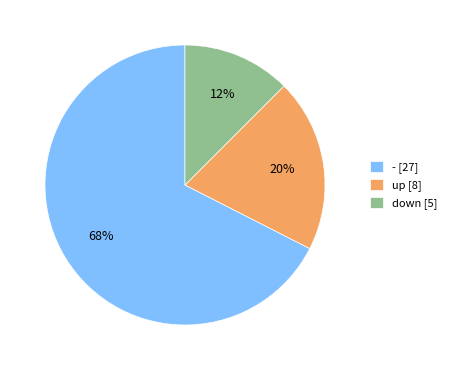

Combined, do up and - account for over 50%?

Yes